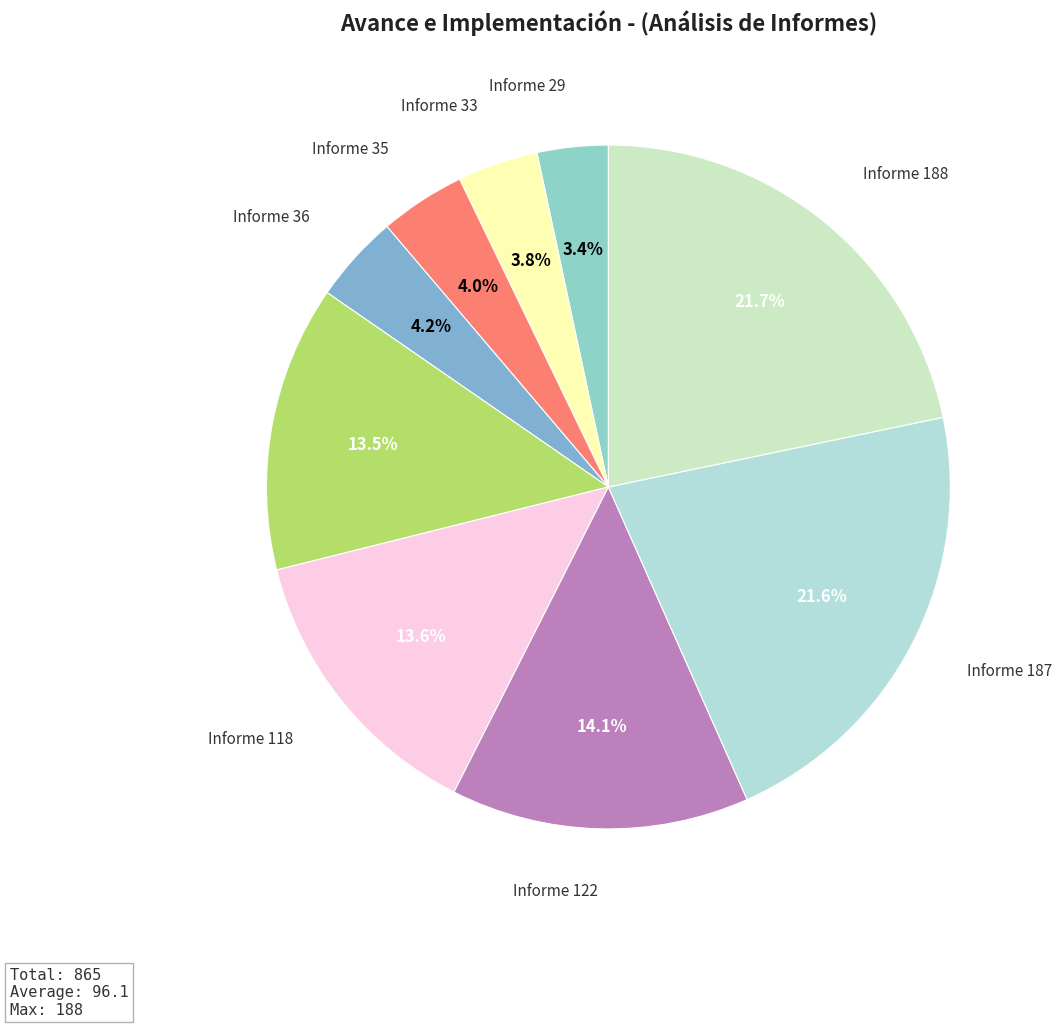

Does any single category account for the majority?

No